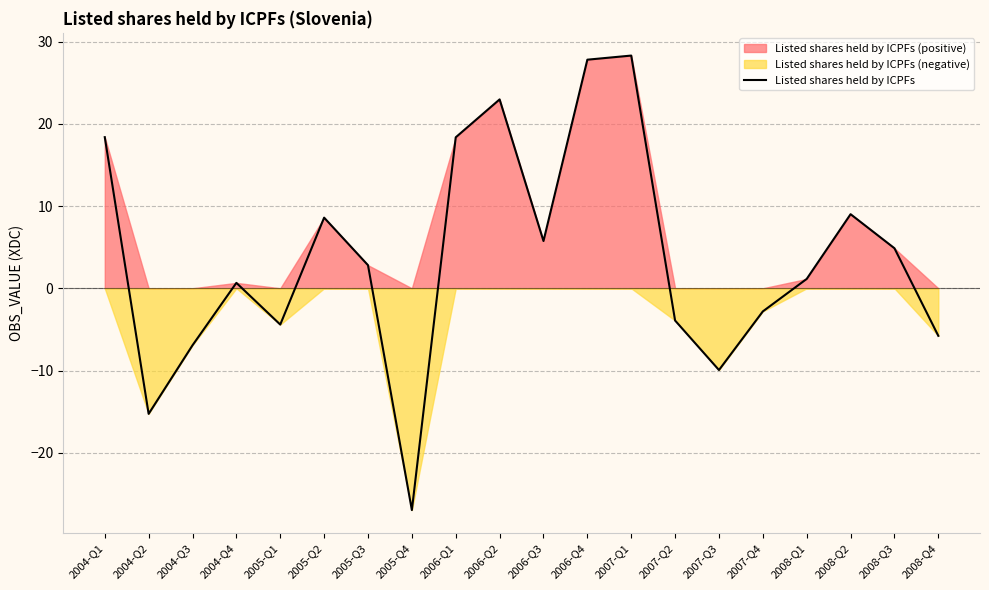

Where is the data nearest to the value 0?

2004-Q4